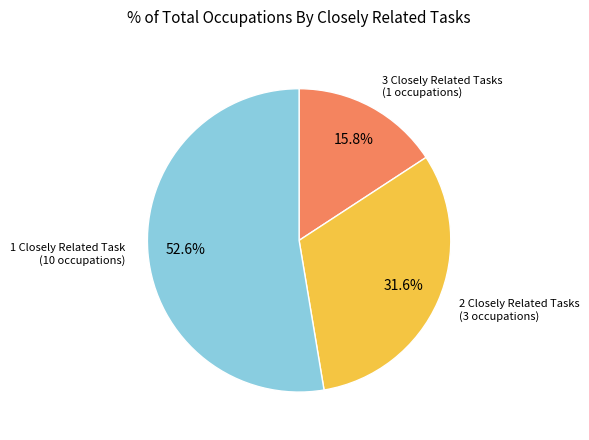

Is there a majority slice in this chart?

Yes